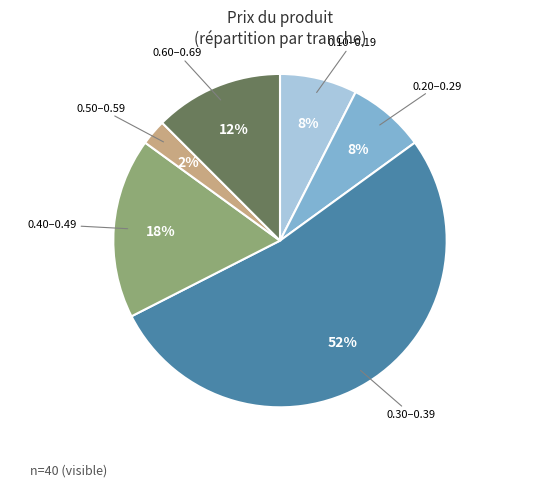

How many segments does this pie chart have?

6